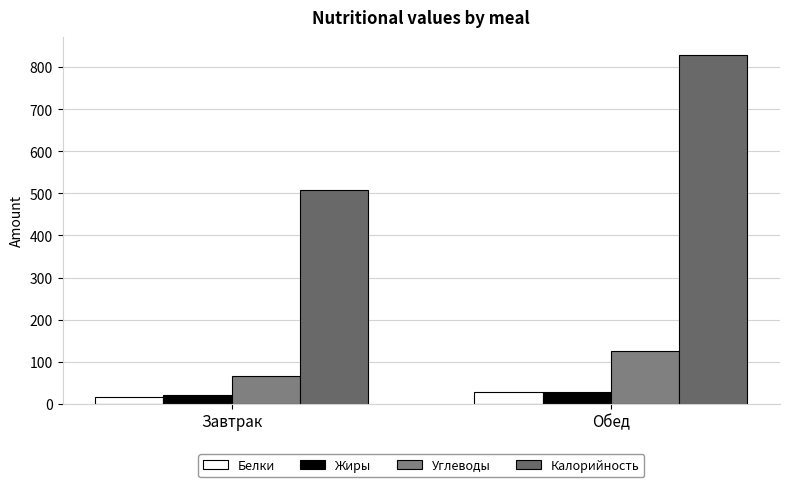

Is the value of Калорийность at Завтрак greater than the value of Белки at Завтрак?

Yes